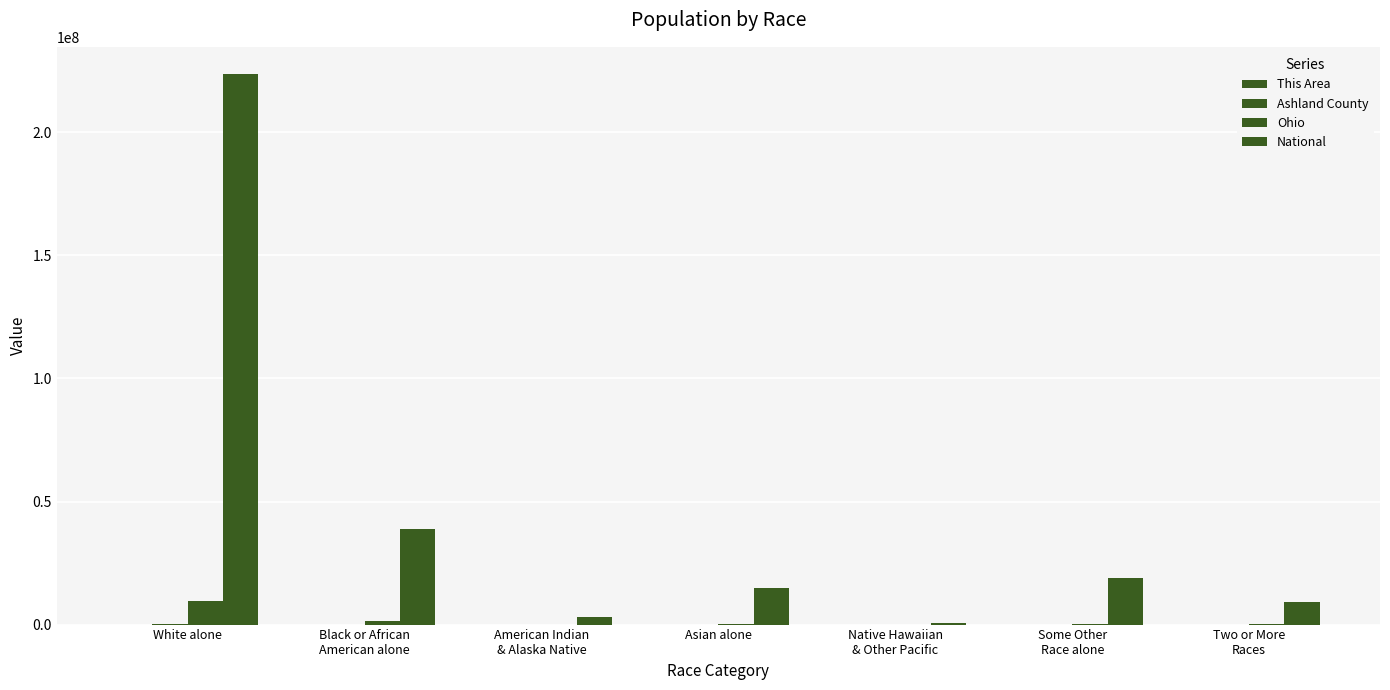

How many series are shown in this chart?

4